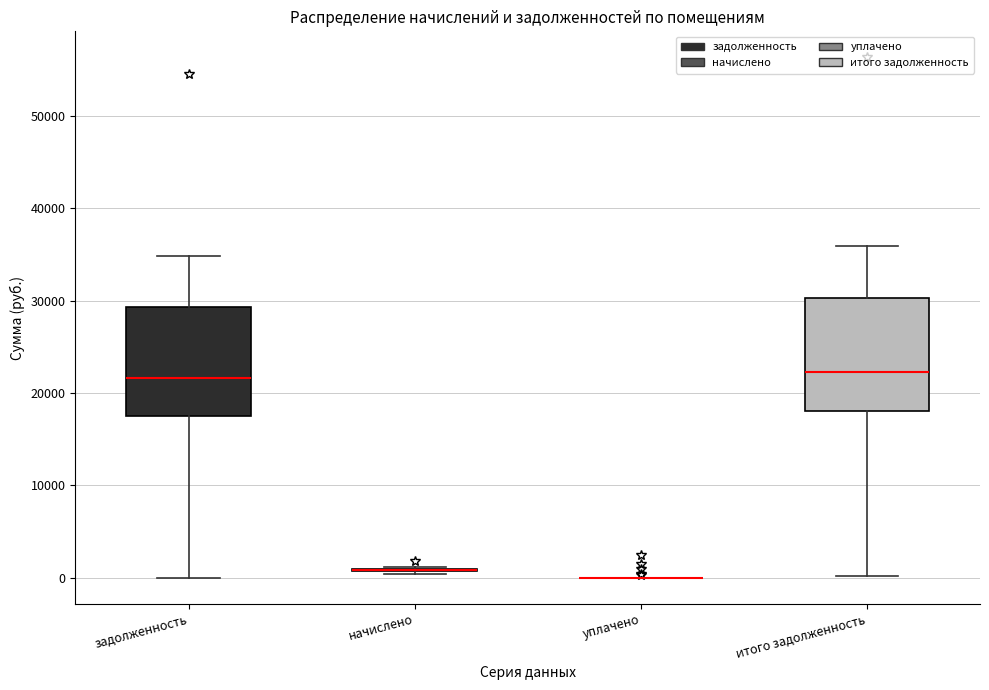

Where is the lower edge of the box for итого задолженность on the y-axis? The values are not printed on the chart, so give them approximately, as read against the axis.

18000